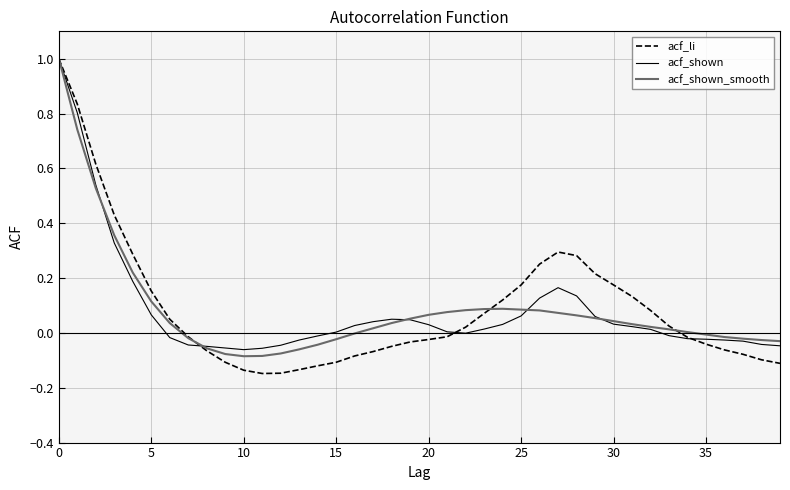

What is the highest value of the acf_shown series?

1.0